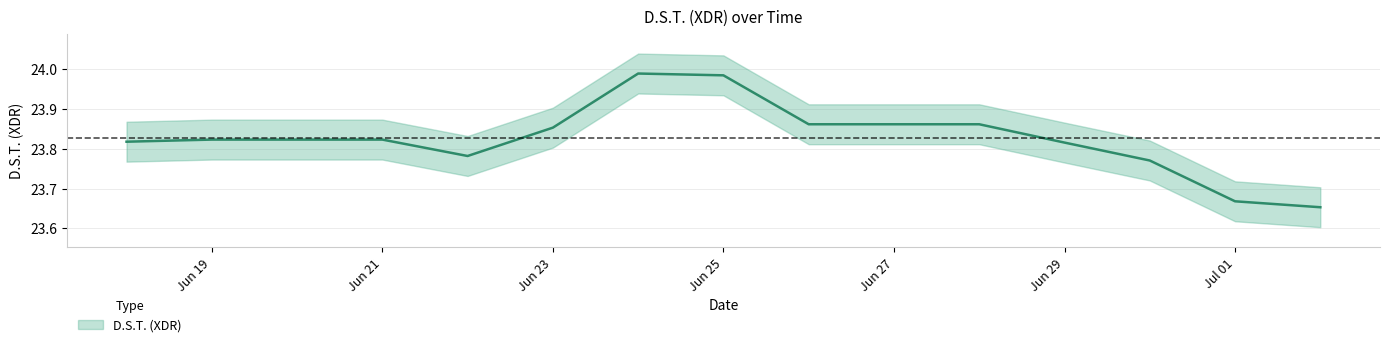

What is the difference between the maximum and minimum values?

0.3